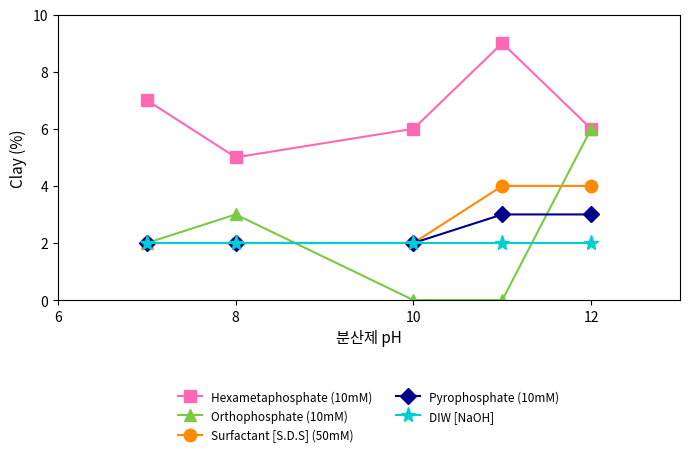

Rank the series by their maximum value, from lowest to highest.

DIW [NaOH], Pyrophosphate (10mM), Surfactant [S.D.S] (50mM), Orthophosphate (10mM), Hexametaphosphate (10mM)